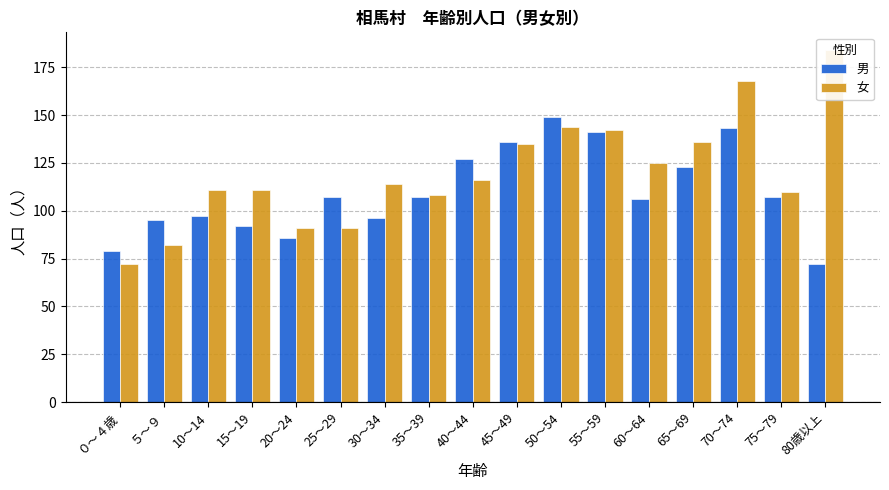

Is it true that 女 equals 108 at 35～39?

True